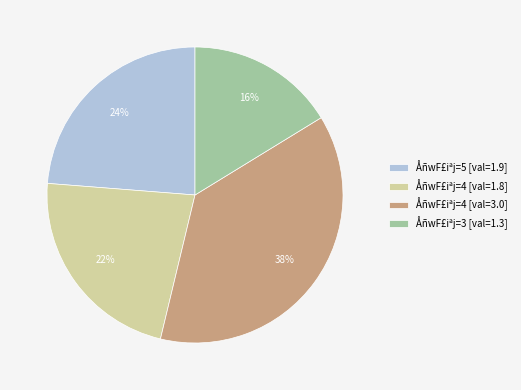

To the nearest percent, what is the difference between the ÅñwF£iªj=5 [val=1.9] and ÅñwF£iªj=4 [val=3.0] slice percentages?

14%